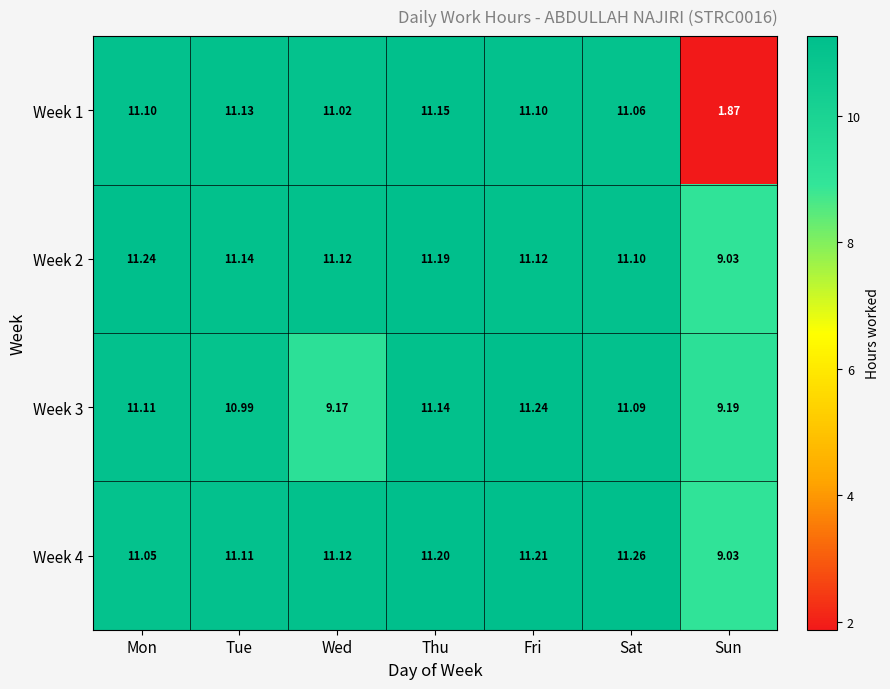

At which category is the sum across all series the highest?

Thu